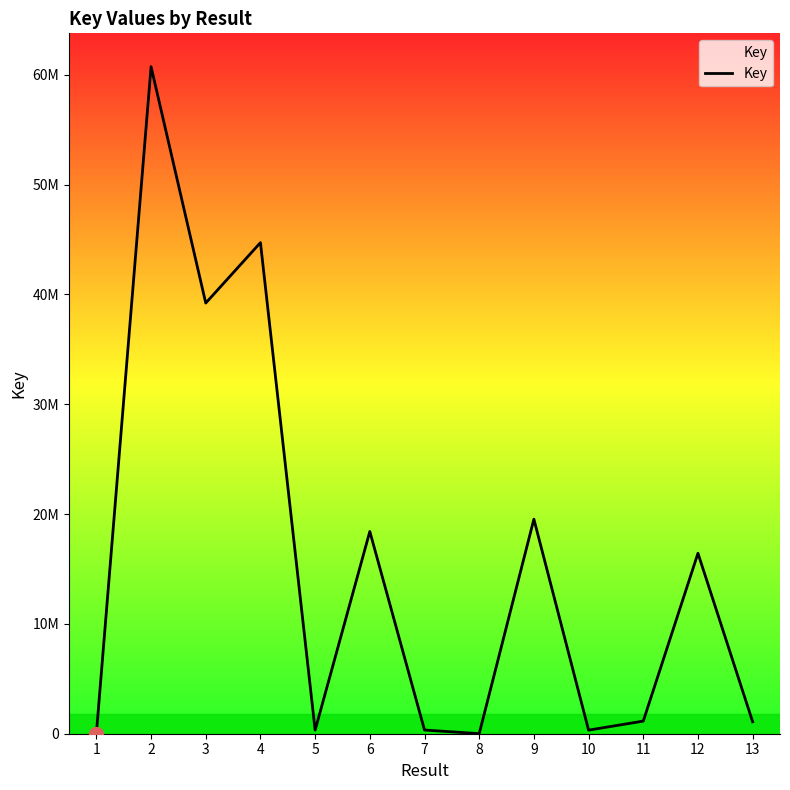

Which has a higher value, 7 or 9?

9